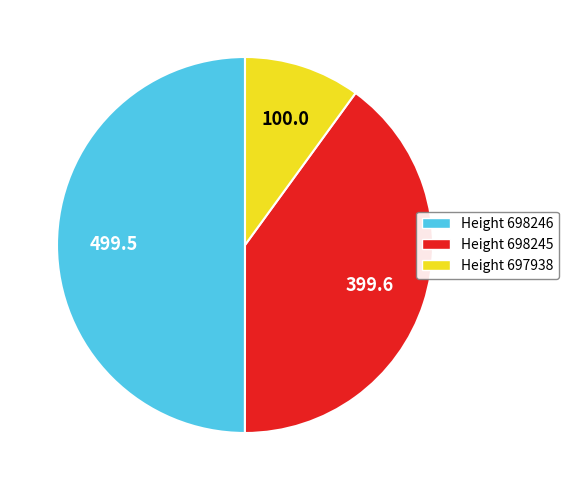

How many segments does this pie chart have?

3